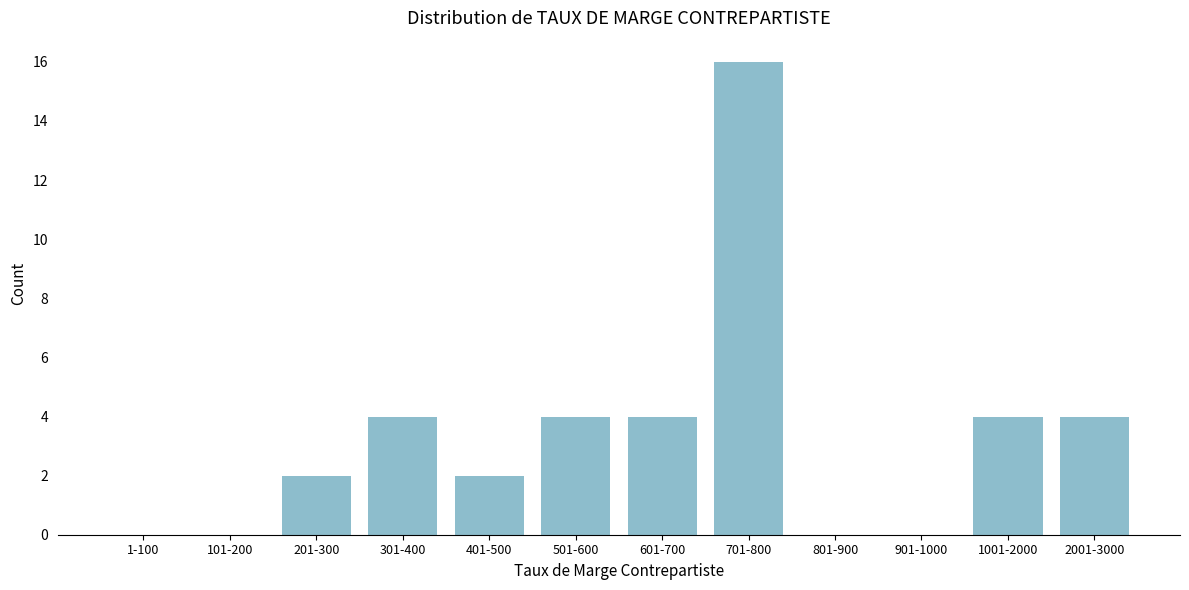

Reading left to right, what are all the values shown in this chart?

1-100=0	101-200=0	201-300=2	301-400=4	401-500=2	501-600=4	601-700=4	701-800=16	801-900=0	901-1000=0	1001-2000=4	2001-3000=4